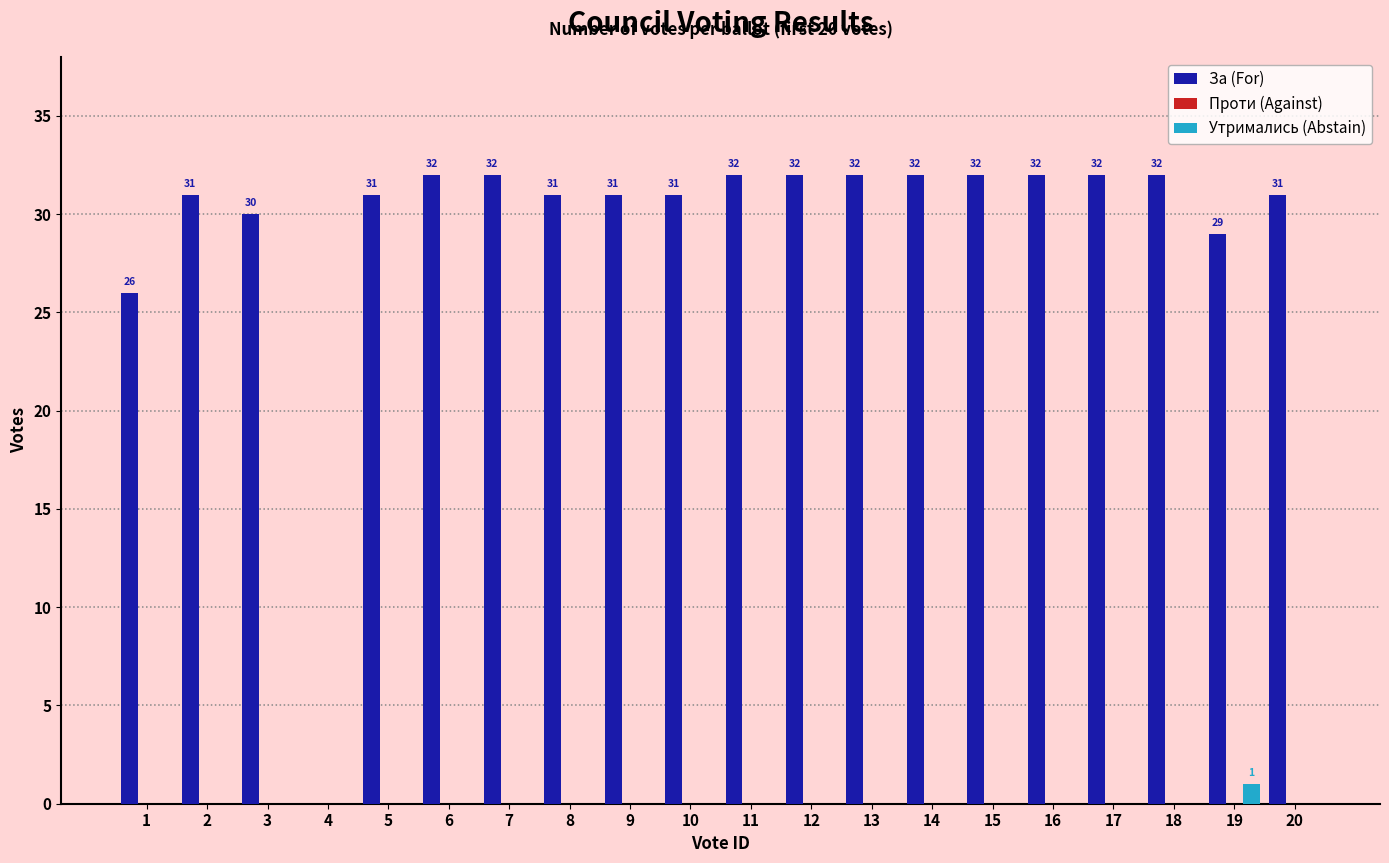

What is the total value across all series at 11?

32